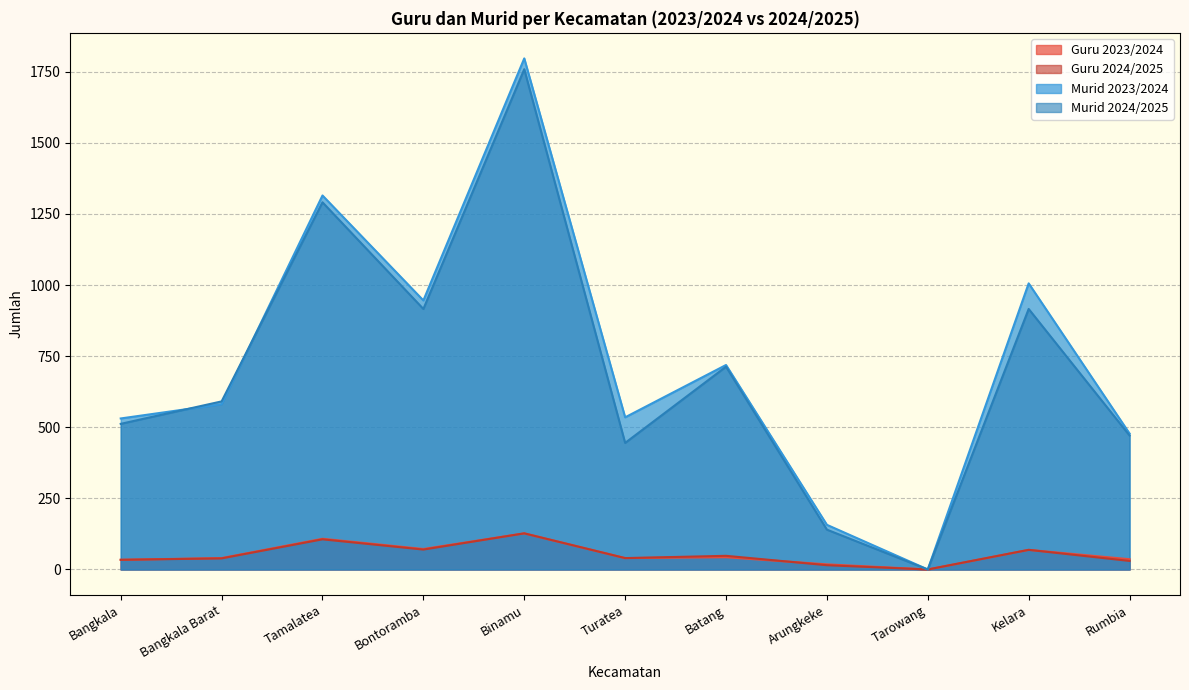

The Guru 2024/2025 series shows 69 at Kelara. True or false?

True